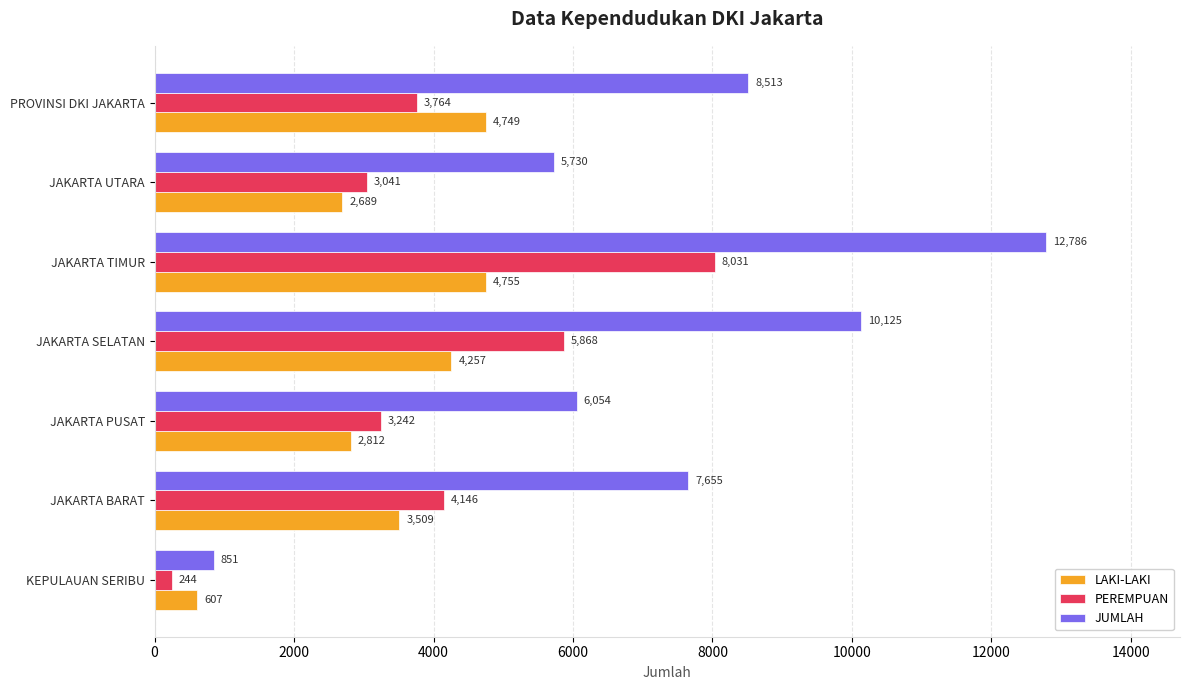

At which label is PEREMPUAN closest to 4137?

JAKARTA BARAT